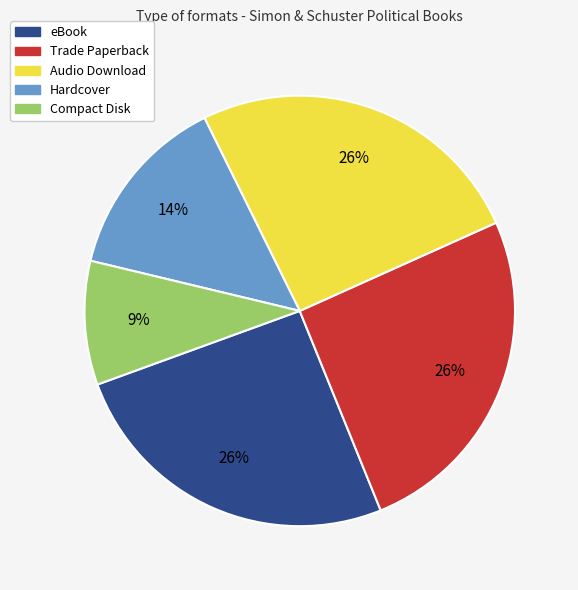

What is the smallest slice in the pie chart?

Compact Disk